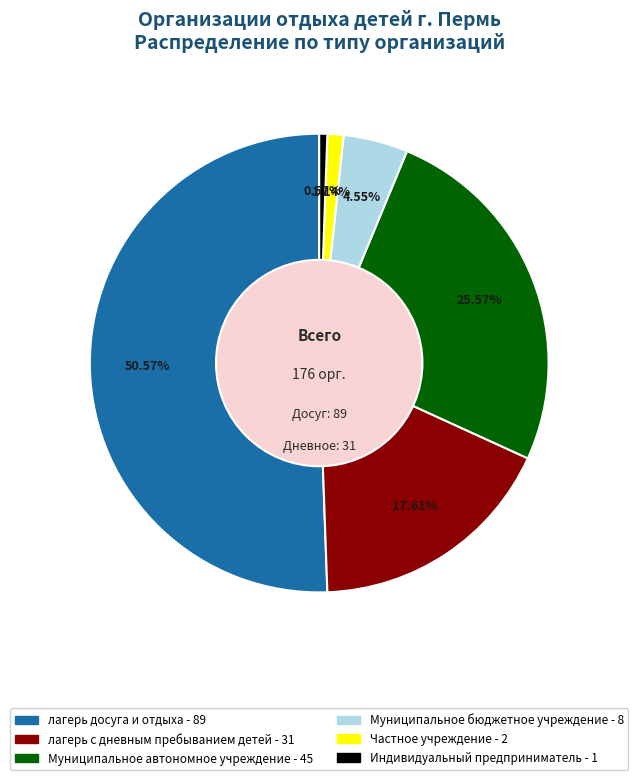

Is there any slice that represents more than half of the pie?

Yes